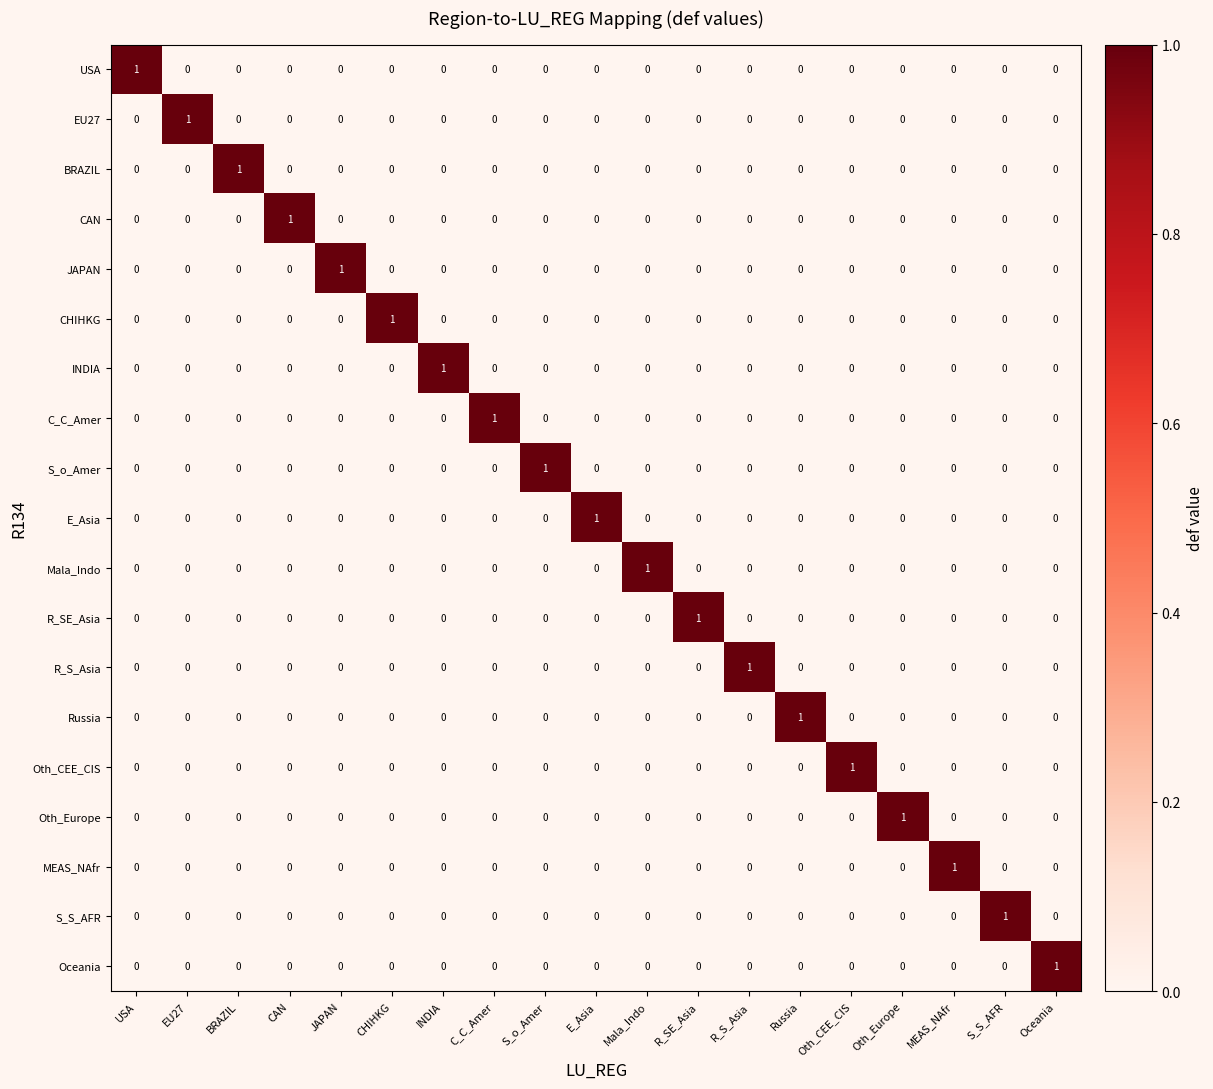

Which category has the highest value in the Oth_CEE_CIS series?

Oth_CEE_CIS